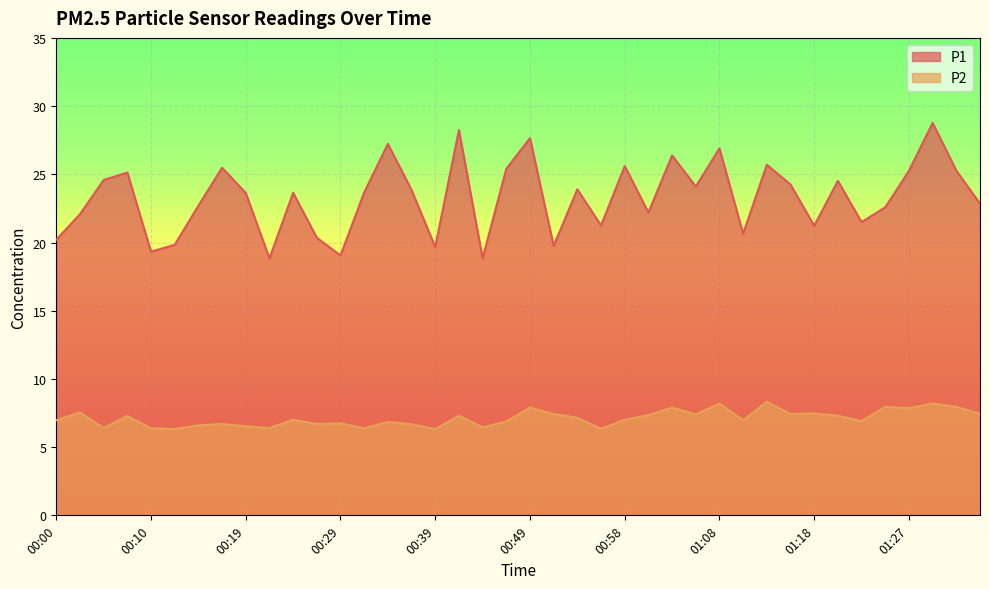

What is the difference between the maximum and minimum values in the P1 series?

9.9